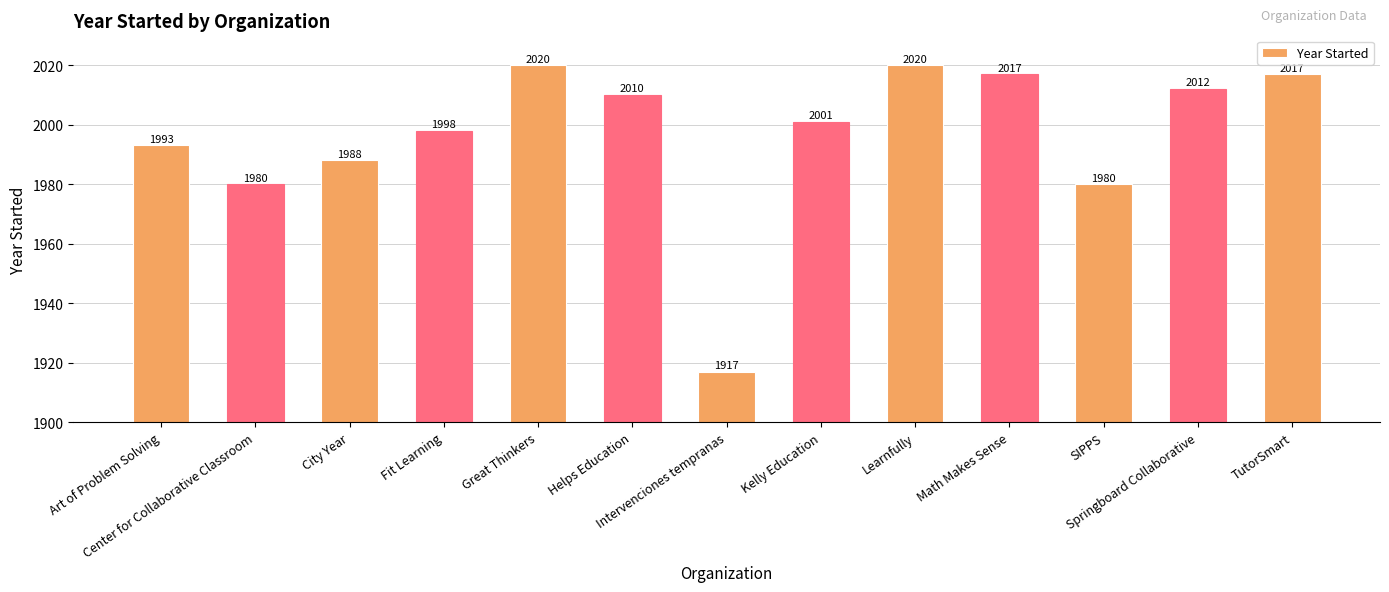

Reading left to right, list all the values displayed in this chart.

1993	1980	1988	1998	2020	2010	1917	2001	2020	2017	1980	2012	2017